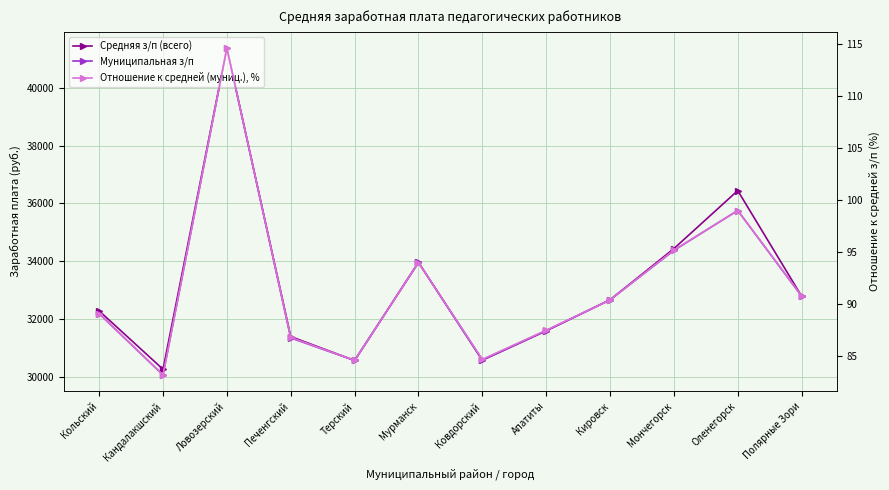

How many interior local valleys does the Отношение к средней (муниц.), % series have?

3